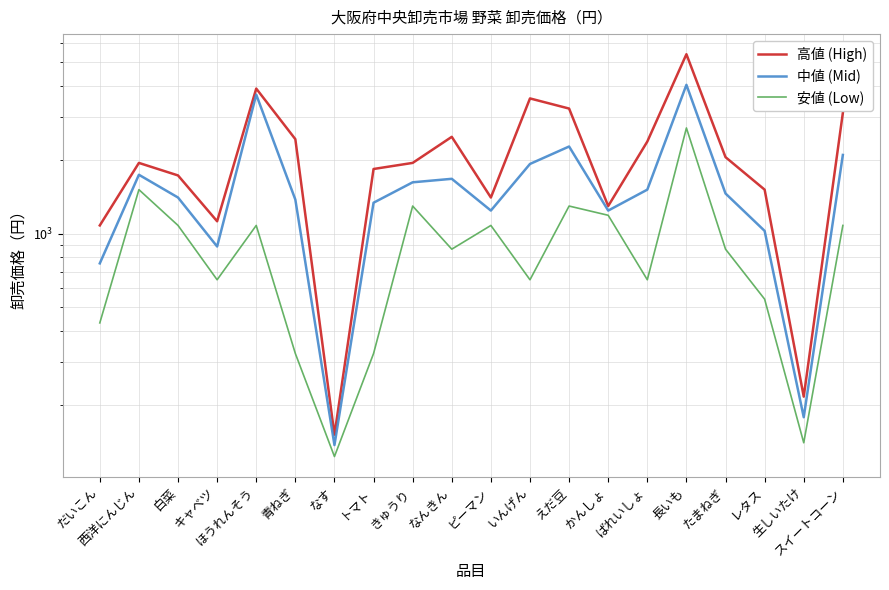

Which series has the largest range (max minus min)?

高値 (High)